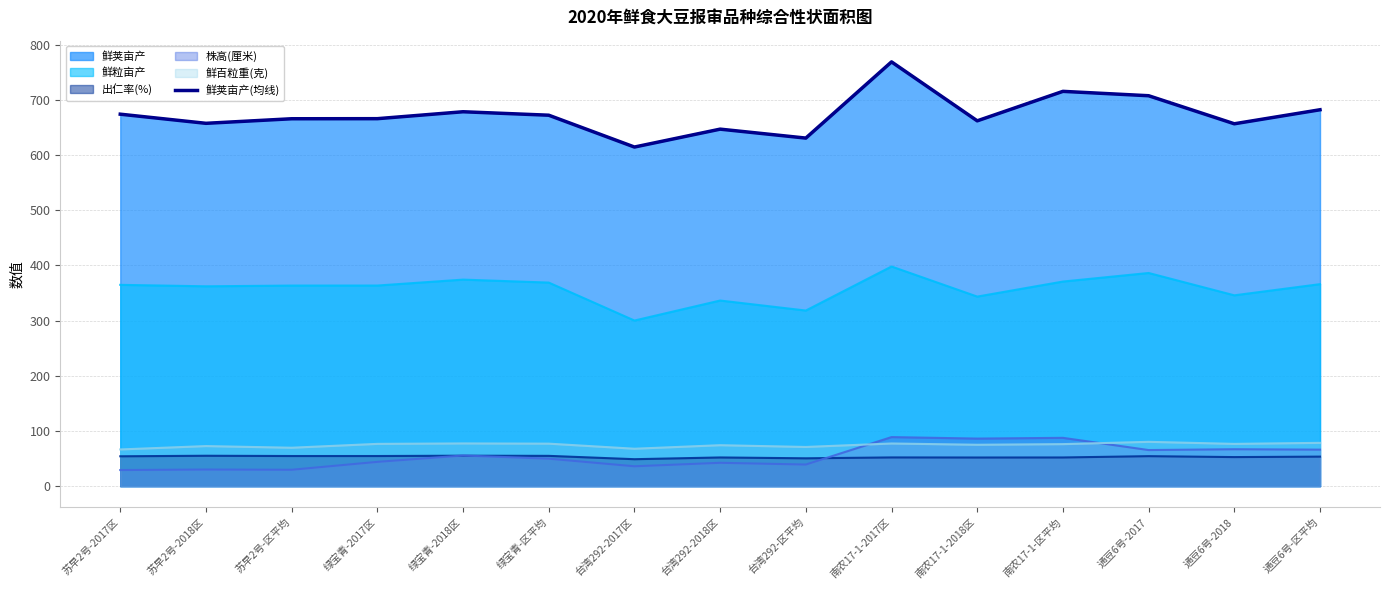

Count the number of categories in the chart.

15